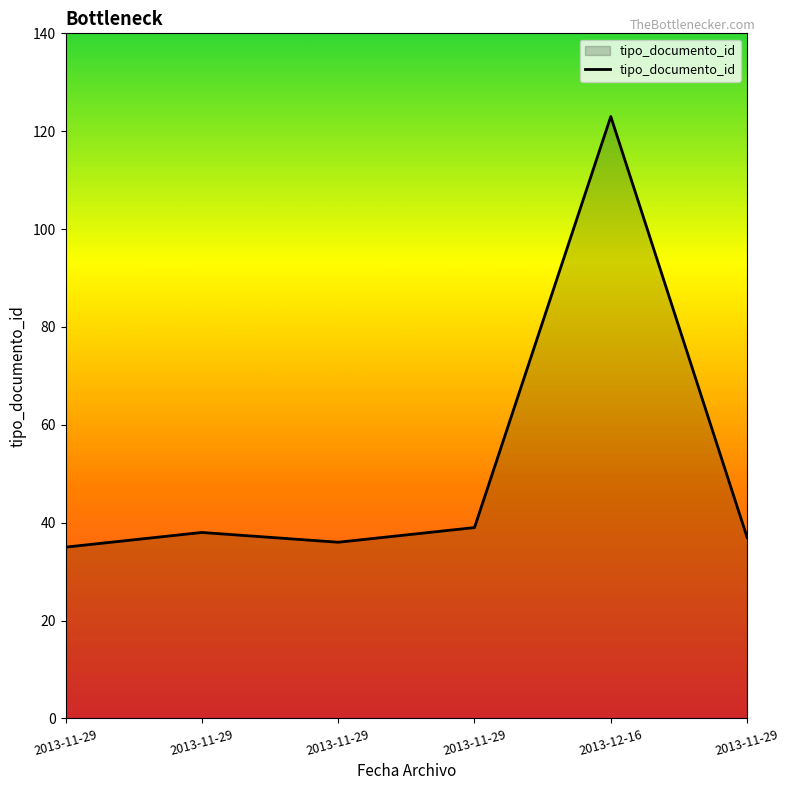

What is the change in value from 2013-11-29 to 2013-12-16?

+84